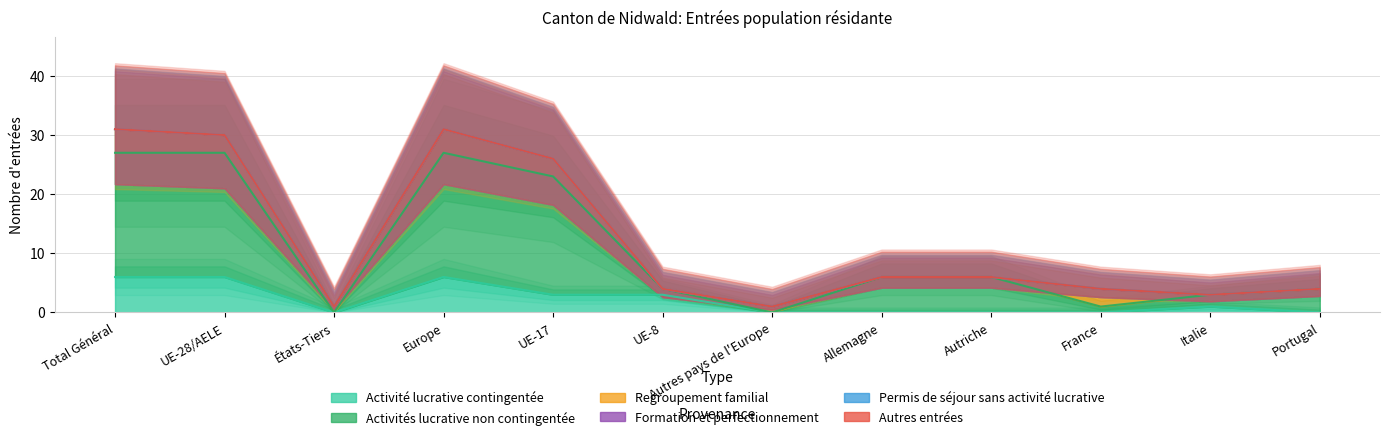

What is the label of the 11th point from the left?

Italie